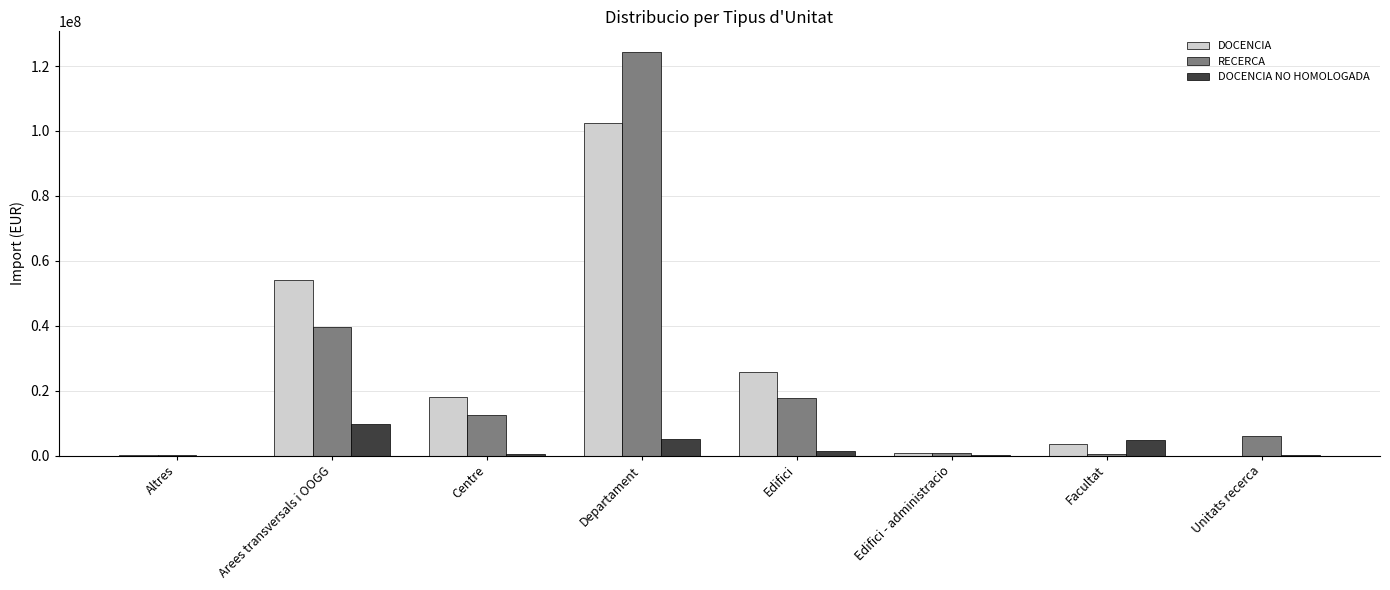

Is it true that DOCENCIA equals 25724613.6 at Edifici?

True